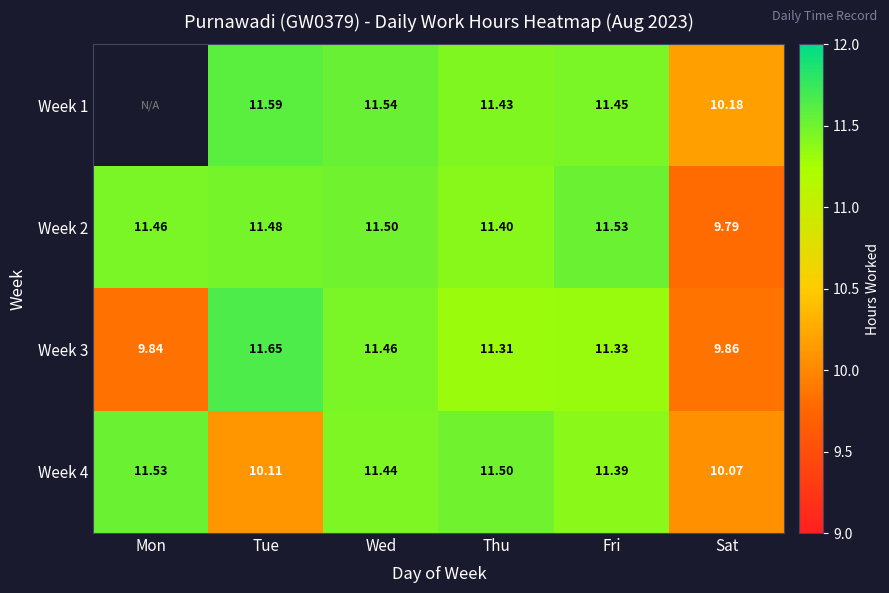

What is the spread (max minus min) of values at Tue?

1.5